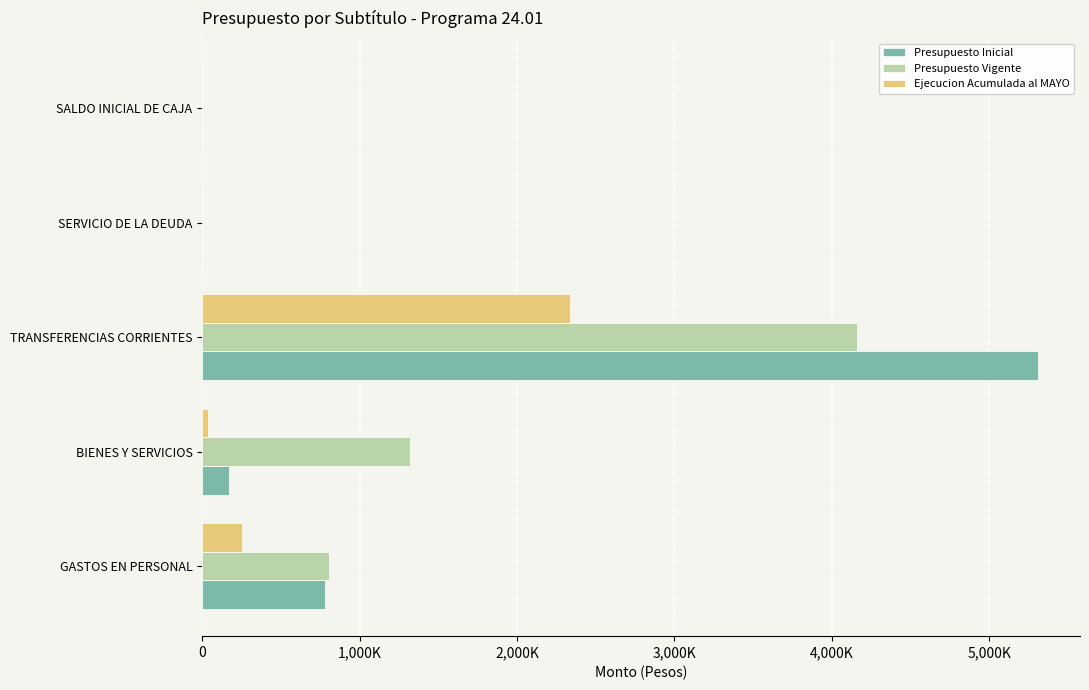

What is the difference between the maximum and second lowest values in the Presupuesto Inicial series?

5310728